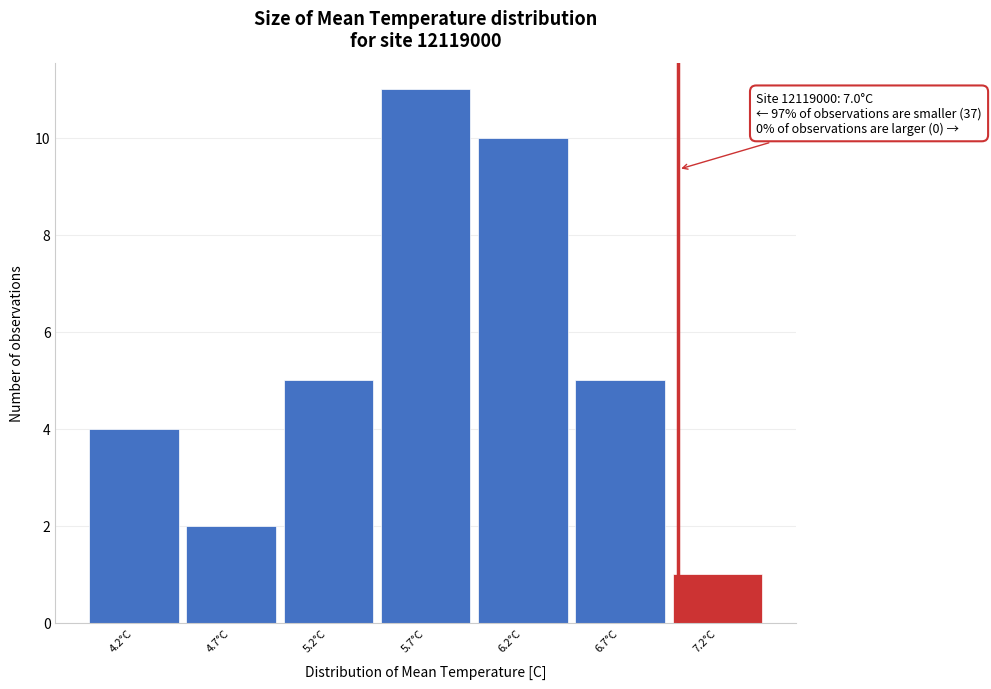

Over which range of the x-axis is the bar tallest?

5.45 to 5.95